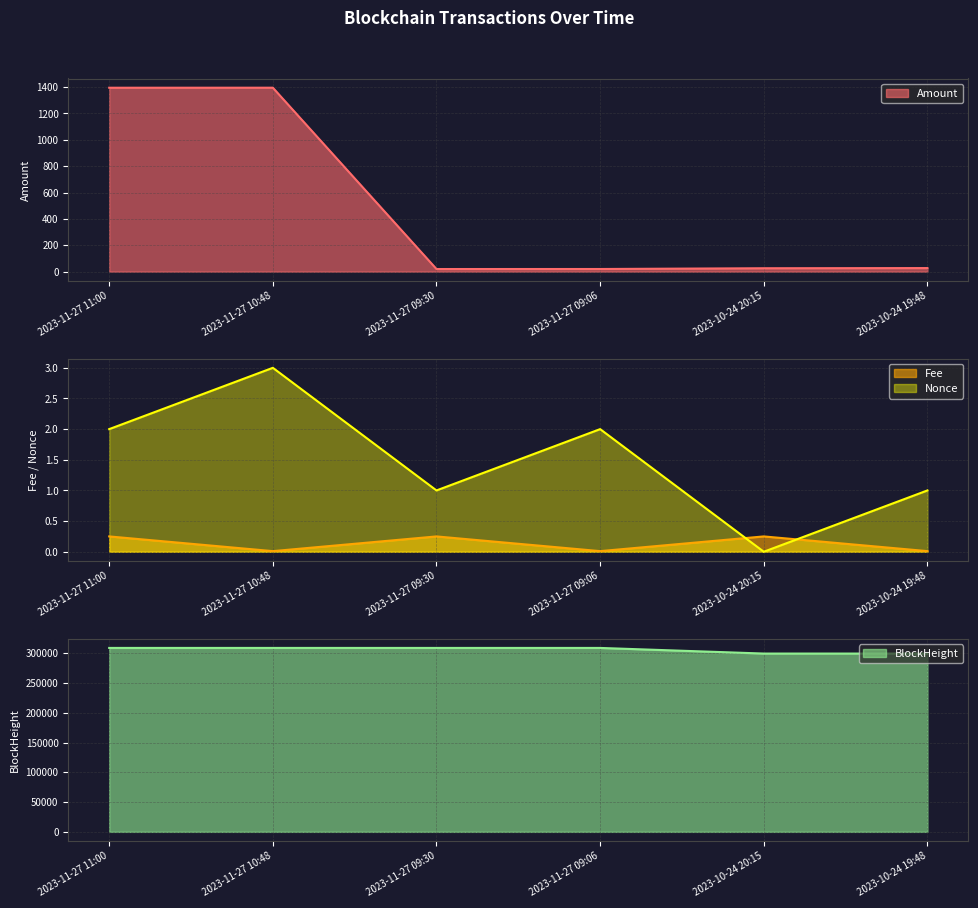

True or false: Nonce has more than 1 interior local peaks.

True